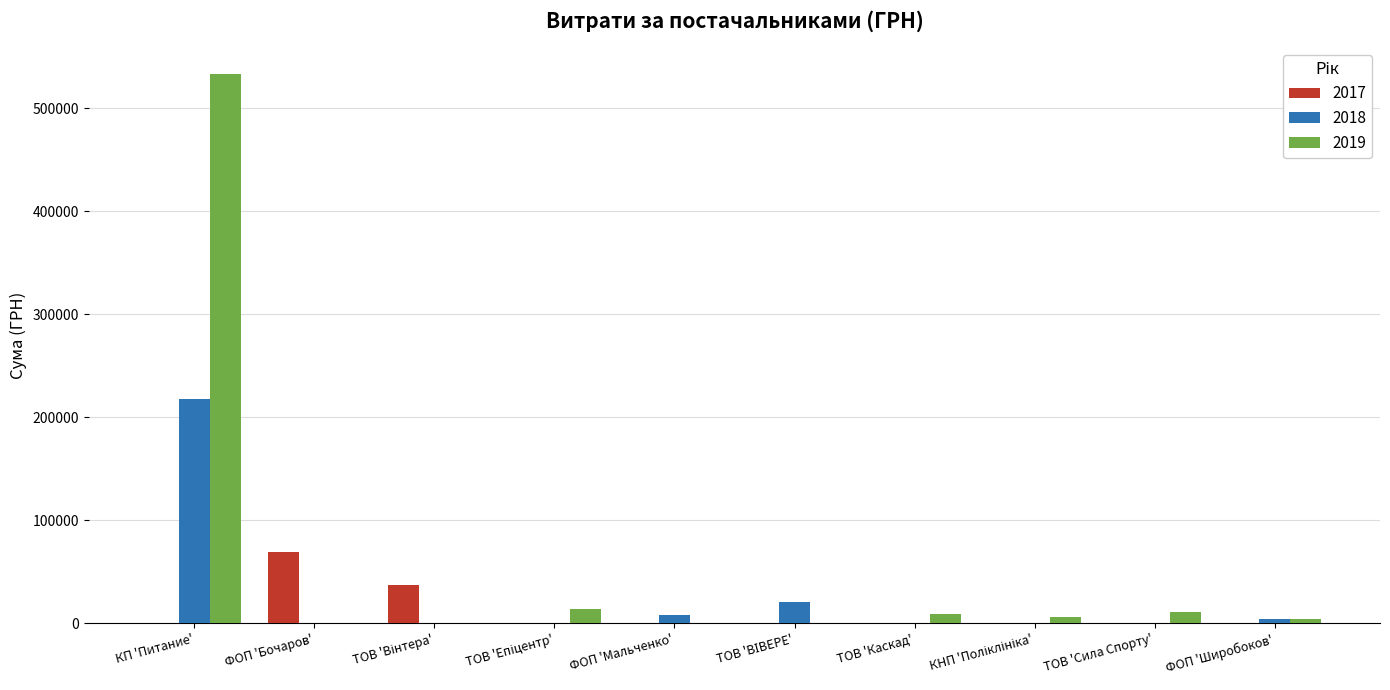

At which label does 2017 reach its peak?

ФОП 'Бочаров'